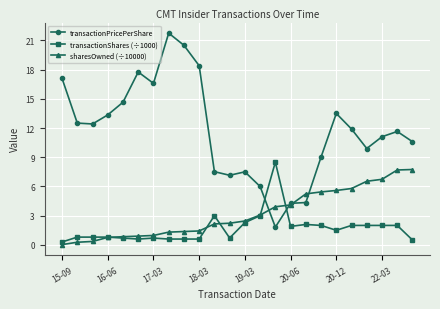

How many intersections are there between transactionPricePerShare and transactionShares (÷1000)?

2